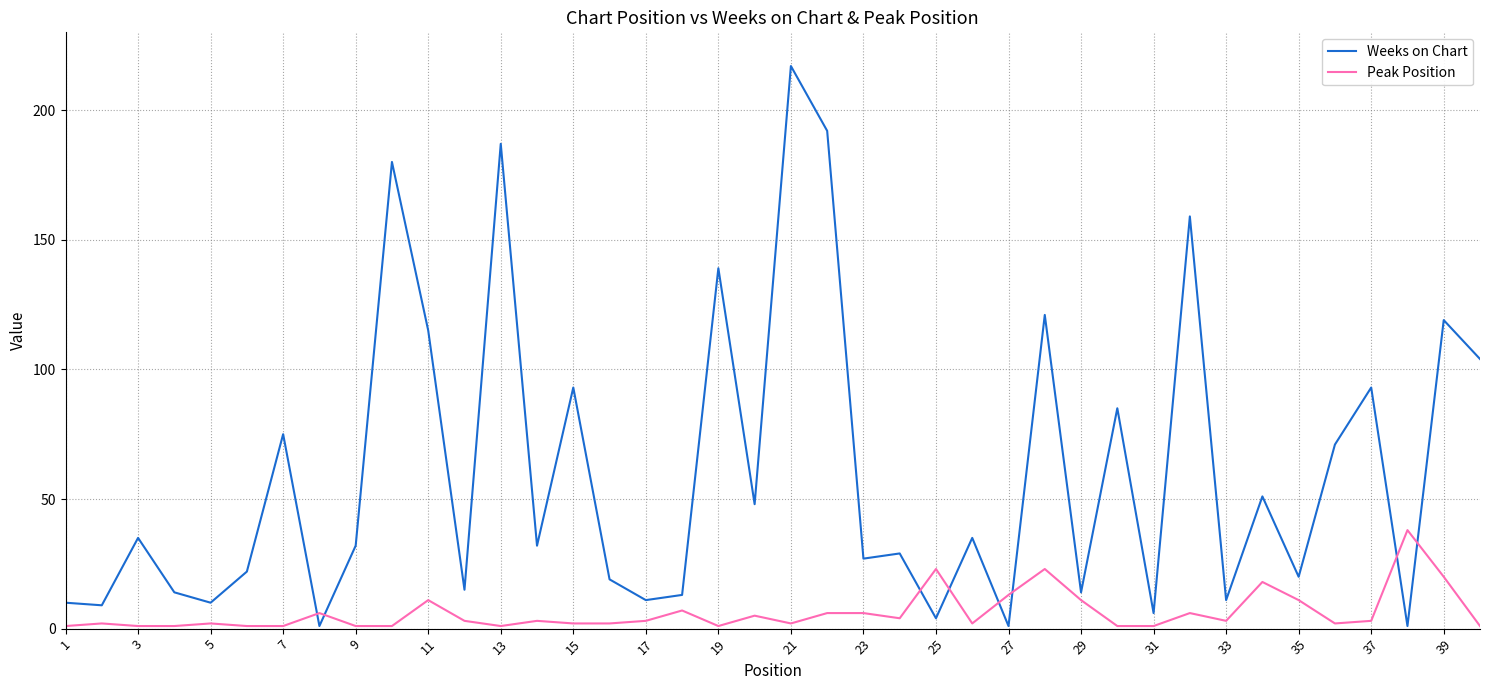

What is the greatest value displayed?

217